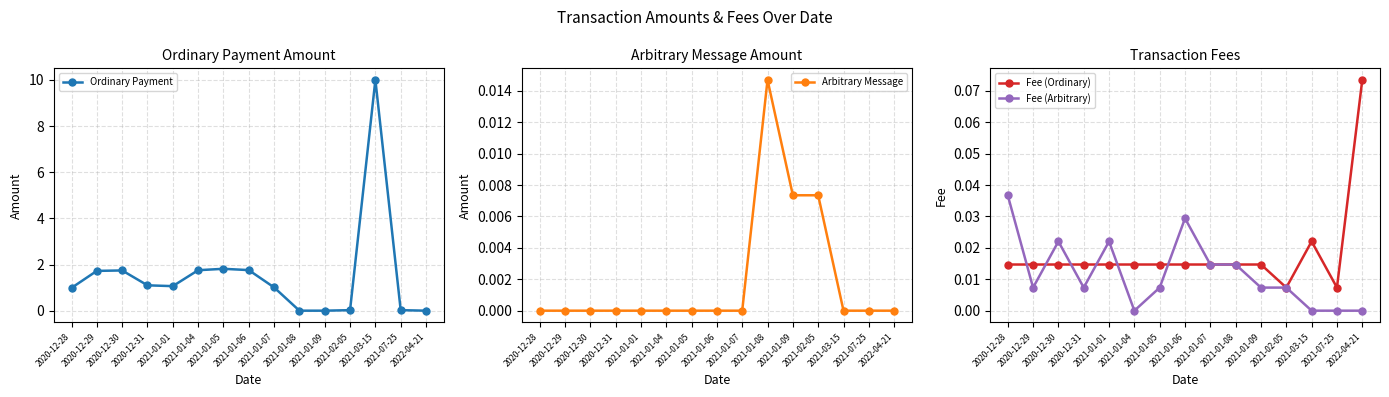

Reading right to left, extract all data points from this chart.

Ordinary Payment: 0.0	0.0	10.0	0.0	0.0	0.0	1.0	1.8	1.8	1.8	1.1	1.1	1.7	1.7	1.0
Arbitrary Message: 0.0	0.0	0.0	0.0	0.0	0.0	0.0	0.0	0.0	0.0	0.0	0.0	0.0	0.0	0.0
Fee (Ordinary): 0.1	0.0	0.0	0.0	0.0	0.0	0.0	0.0	0.0	0.0	0.0	0.0	0.0	0.0	0.0
Fee (Arbitrary): 0.0	0.0	0.0	0.0	0.0	0.0	0.0	0.0	0.0	0.0	0.0	0.0	0.0	0.0	0.0